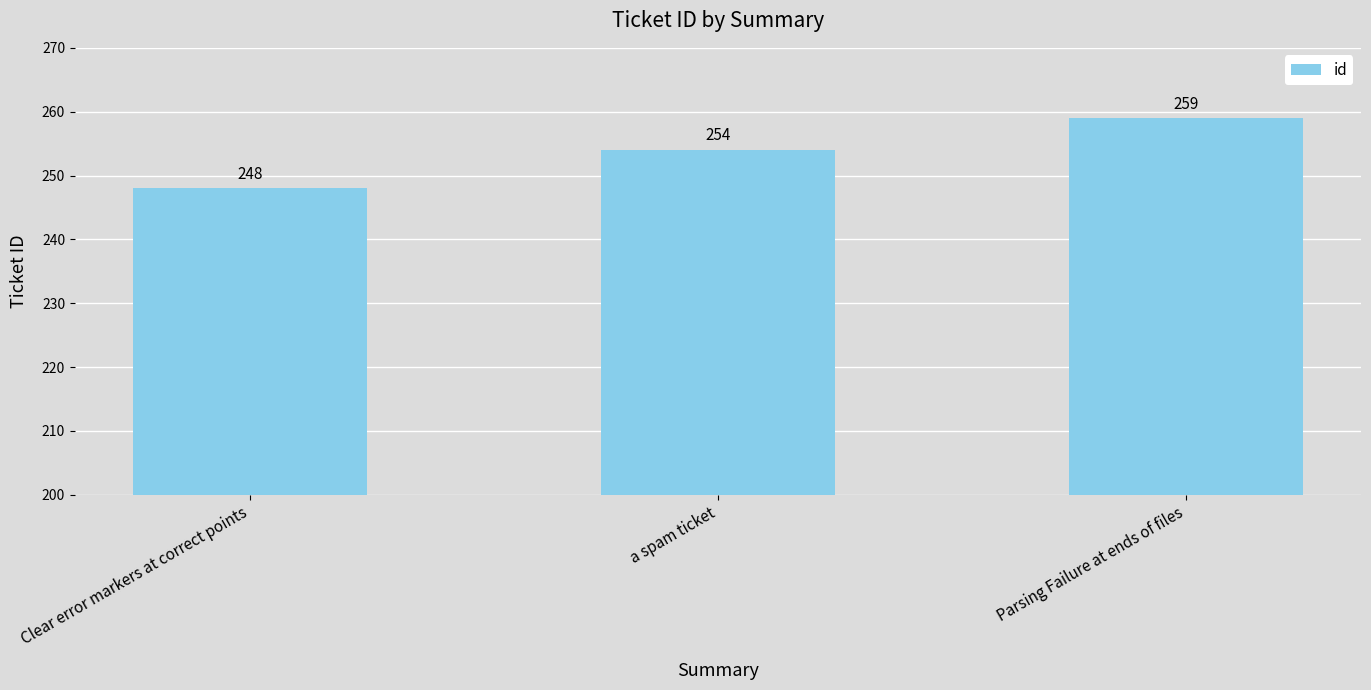

Approximately how many times larger is the value at a spam ticket compared to Clear error markers at correct points?

1.0